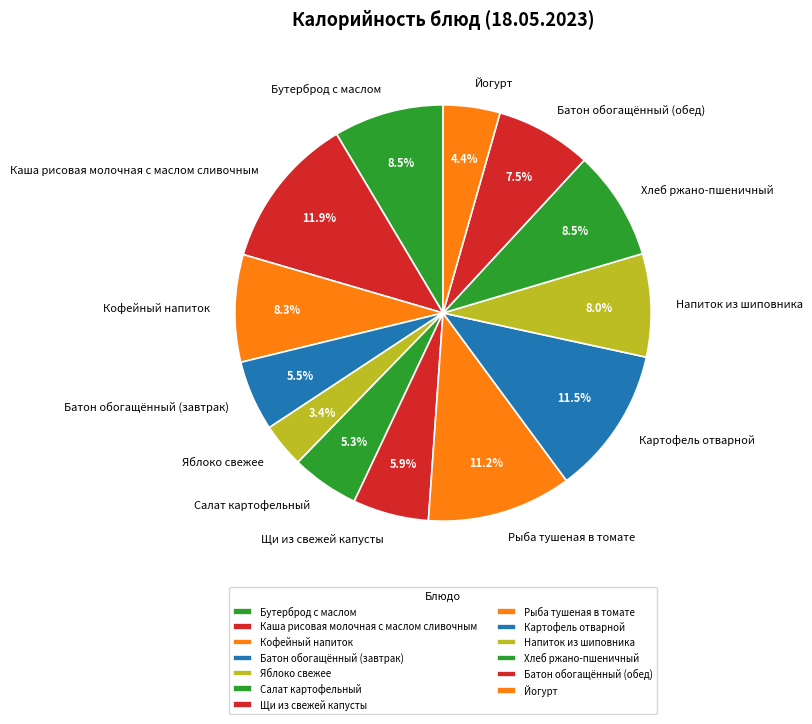

Is Рыба тушеная в томате the majority of the pie?

No